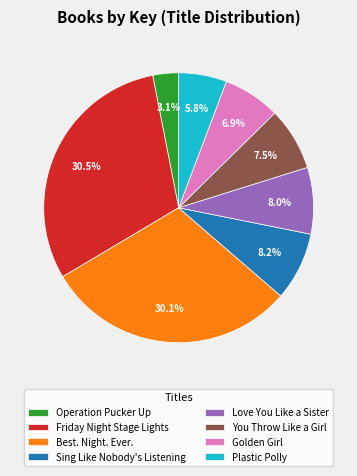

Is there a majority slice in this chart?

No